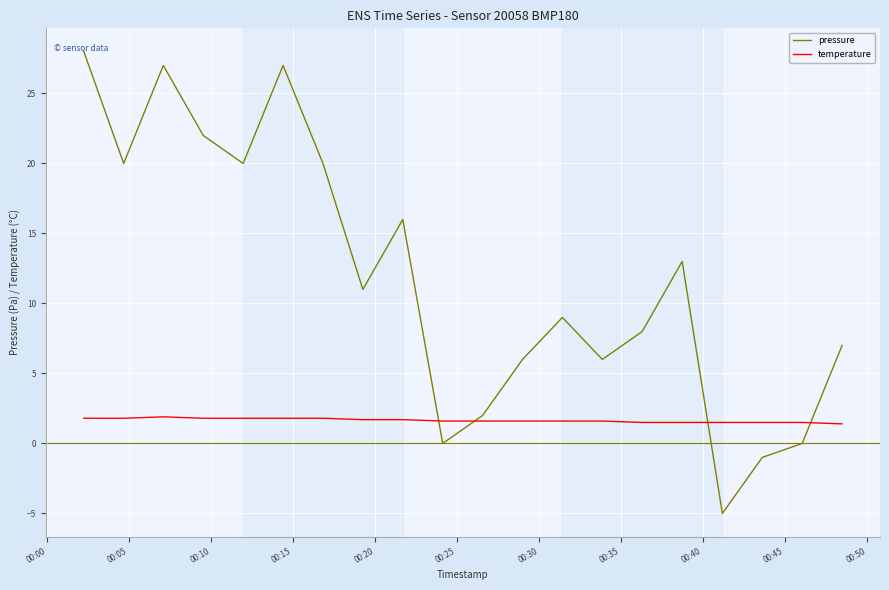

What is the maximum value shown in the chart?

28.0